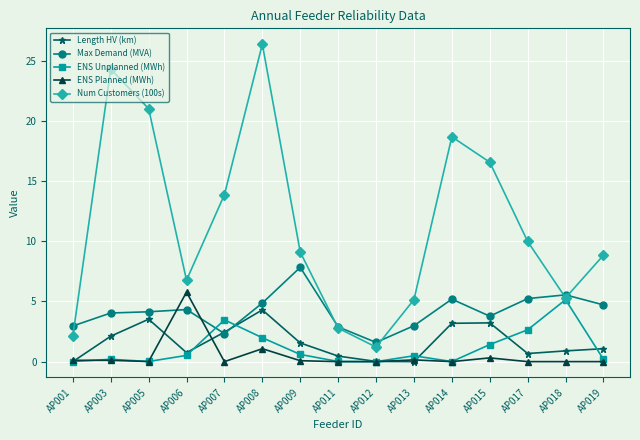

Where do Max Demand (MVA) and ENS Unplanned (MWh) first cross each other?

AP006 and AP007